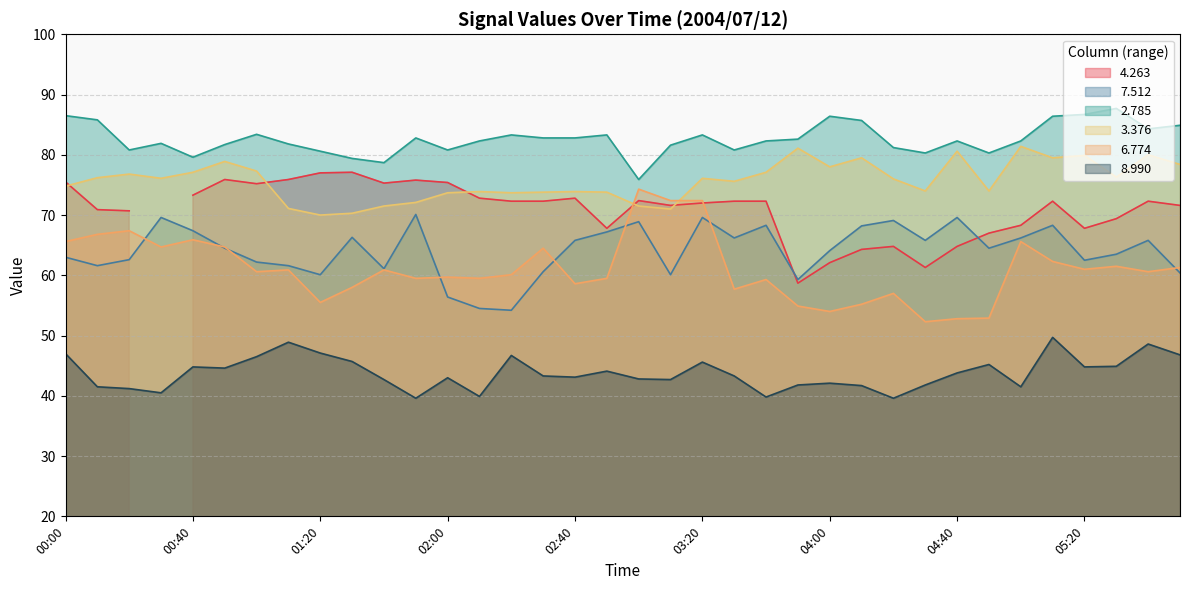

What is the maximum value for   2.785?

87.7